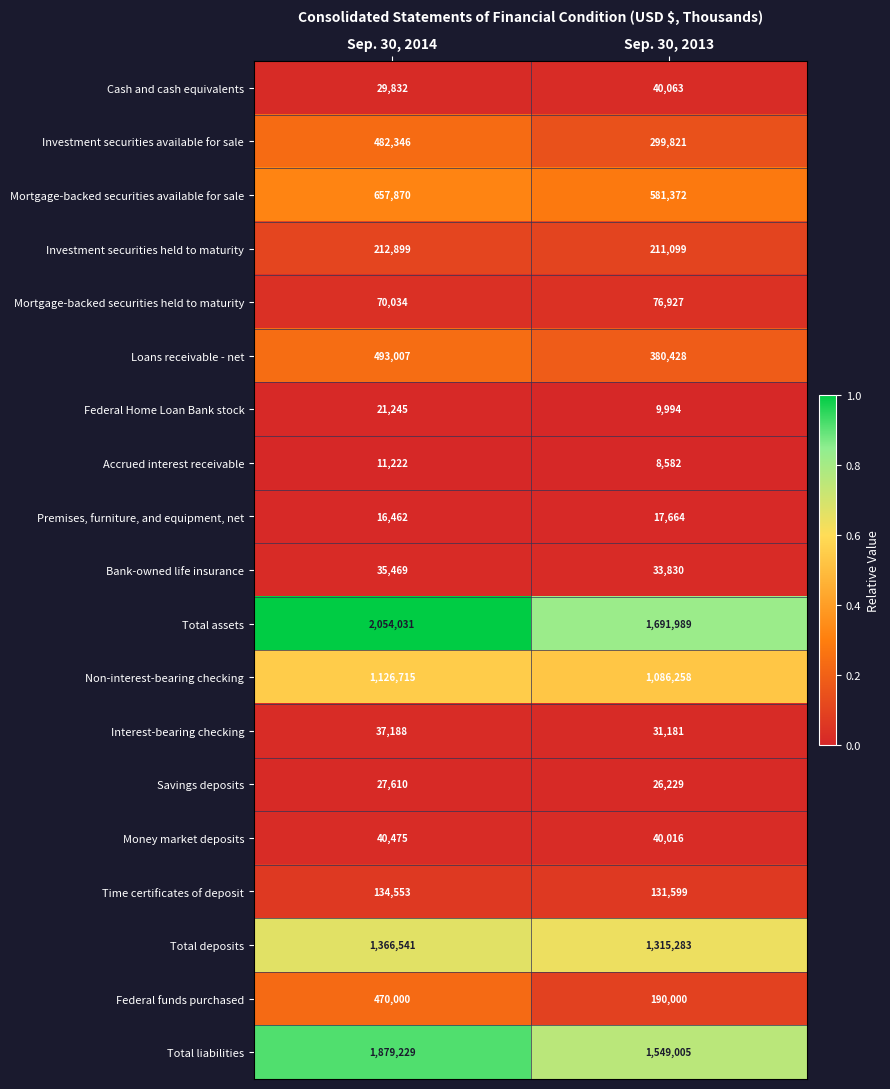

List the series in order of their peak value, highest first.

Total assets, Total liabilities, Total deposits, Non-interest-bearing checking, Mortgage-backed securities available for sale, Loans receivable - net, Investment securities available for sale, Federal funds purchased, Investment securities held to maturity, Time certificates of deposit, Mortgage-backed securities held to maturity, Money market deposits, Cash and cash equivalents, Interest-bearing checking, Bank-owned life insurance, Savings deposits, Federal Home Loan Bank stock, Premises, furniture, and equipment, net, Accrued interest receivable